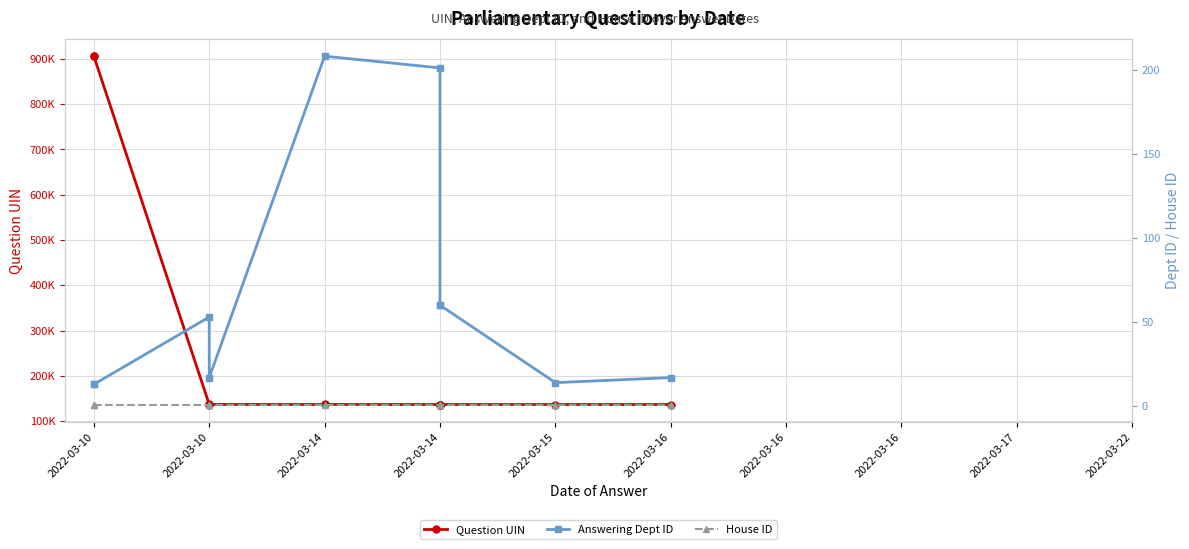

True or false: House ID and Answering Dept ID intersect in this chart.

False